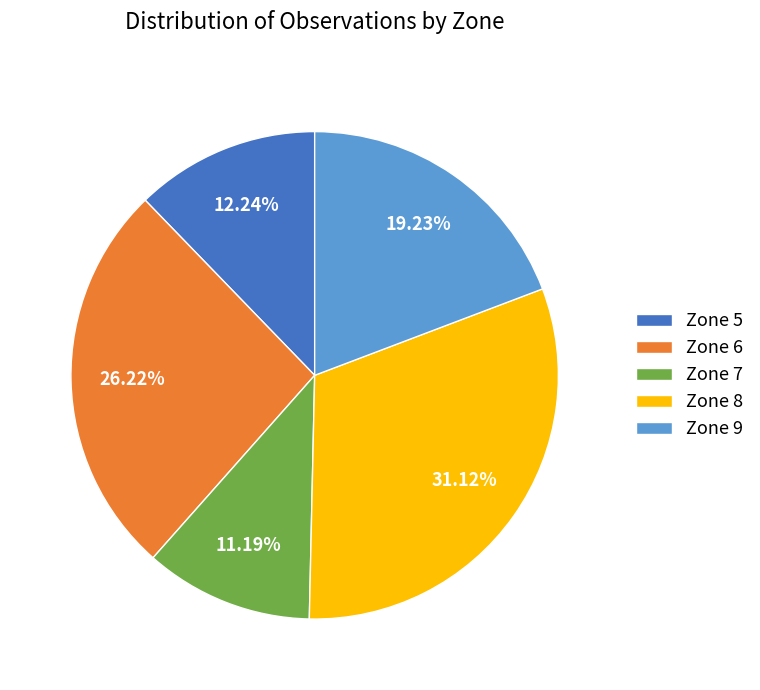

How many segments does this pie chart have?

5